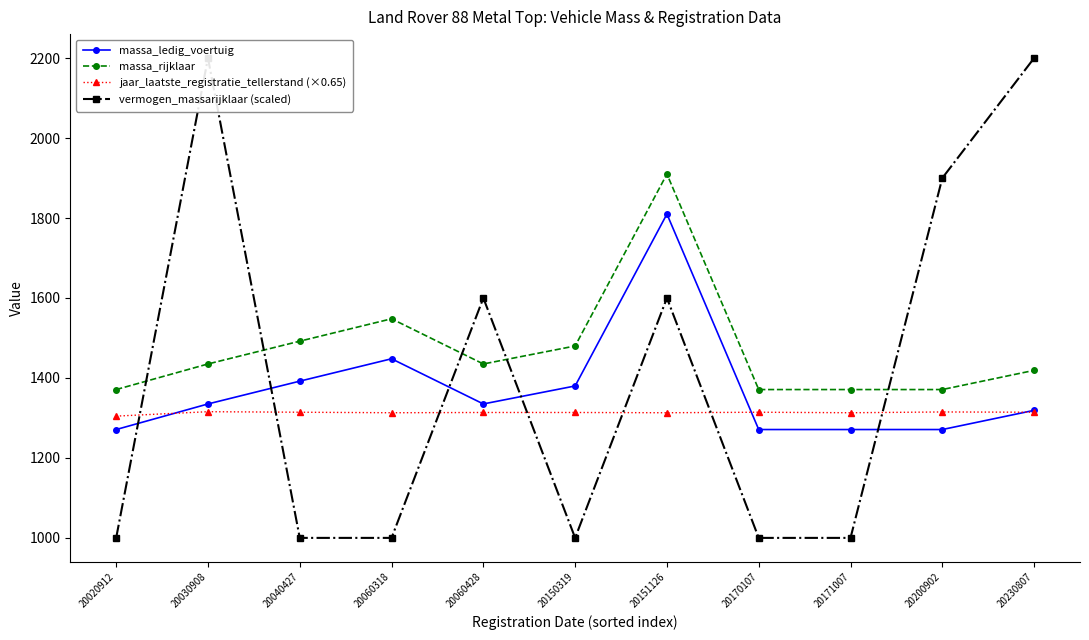

What is the value of the vermogen_massarijklaar (scaled) point at the 7th from the left?

1600.0